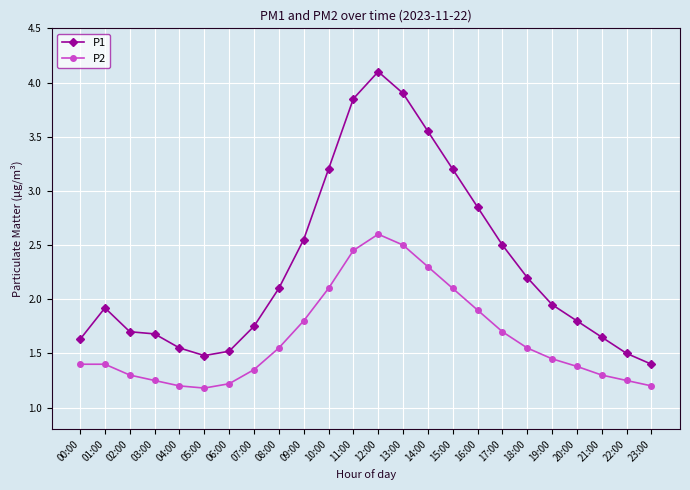

What is the value of the P2 point at the 11th from the left?

2.1